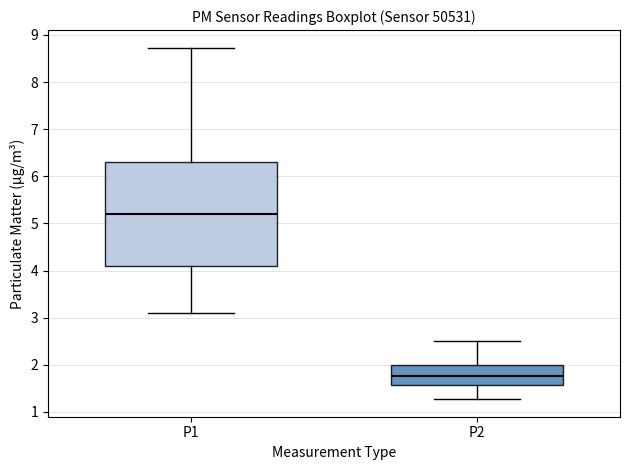

Reading left to right, transcribe this box plot: for each box, give where its median line is, the range the box spans, and where its two whiskers end, as read against the y-axis. The values are not printed on the chart, so give them approximately, as read against the axis.

P1: median 5.2, box 4.1 to 6.3, whiskers 3.1 to 8.7
P2: median 1.8, box 1.6 to 2.0, whiskers 1.3 to 2.5